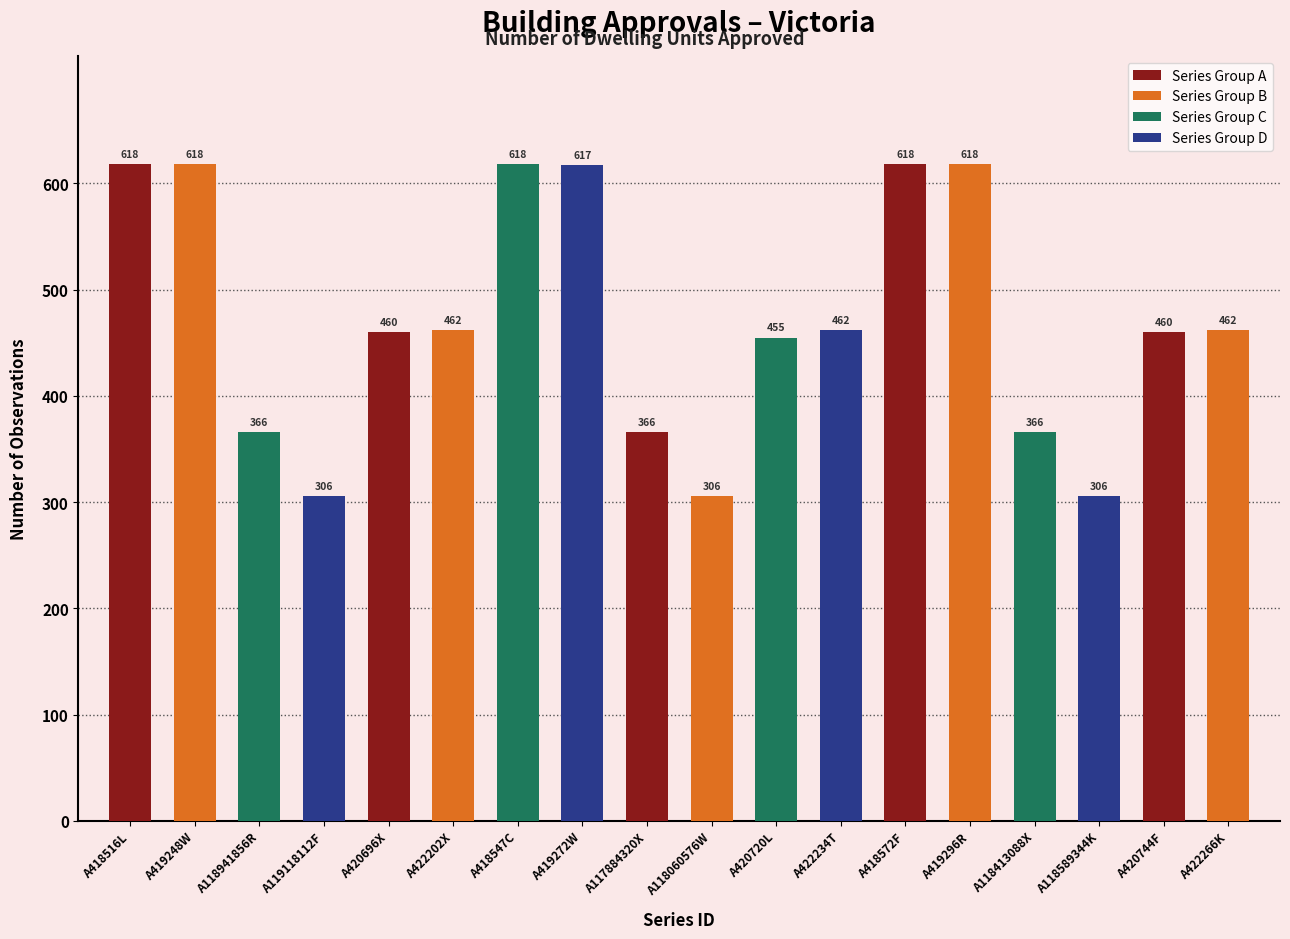

Is the value of Series Group B at A418572F greater than the value of Series Group A at A420744F?

Yes